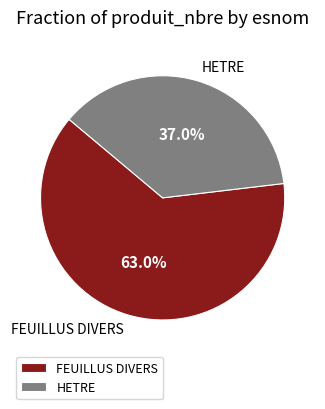

Which category has the smallest portion of the pie?

HETRE